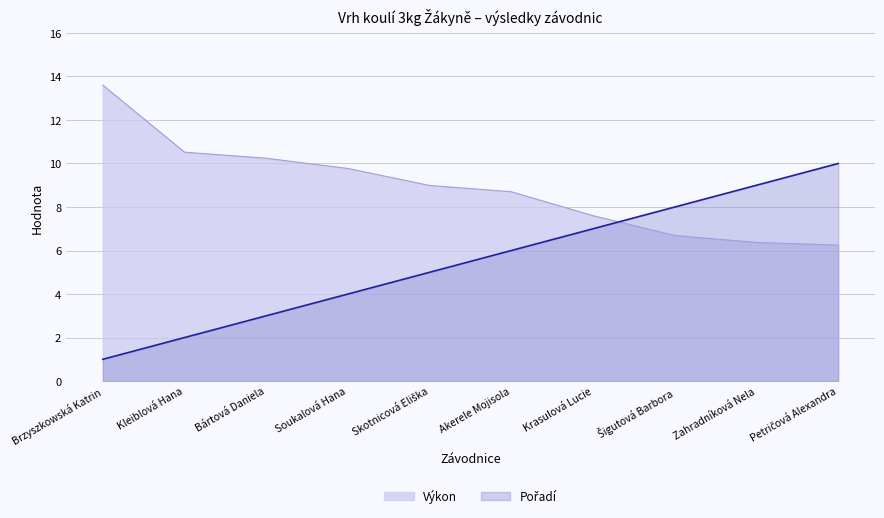

List the series in order of their peak value, highest first.

Výkon, Pořadí